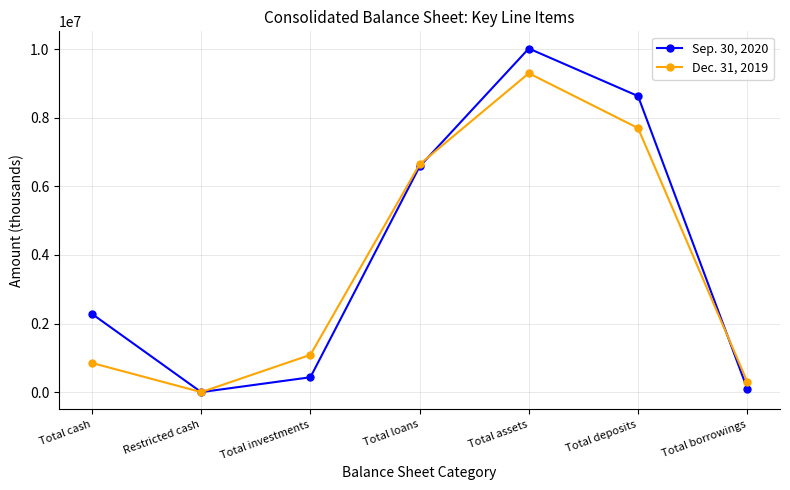

Read the Dec. 31, 2019 value at Total deposits, to the nearest 100.

7698600